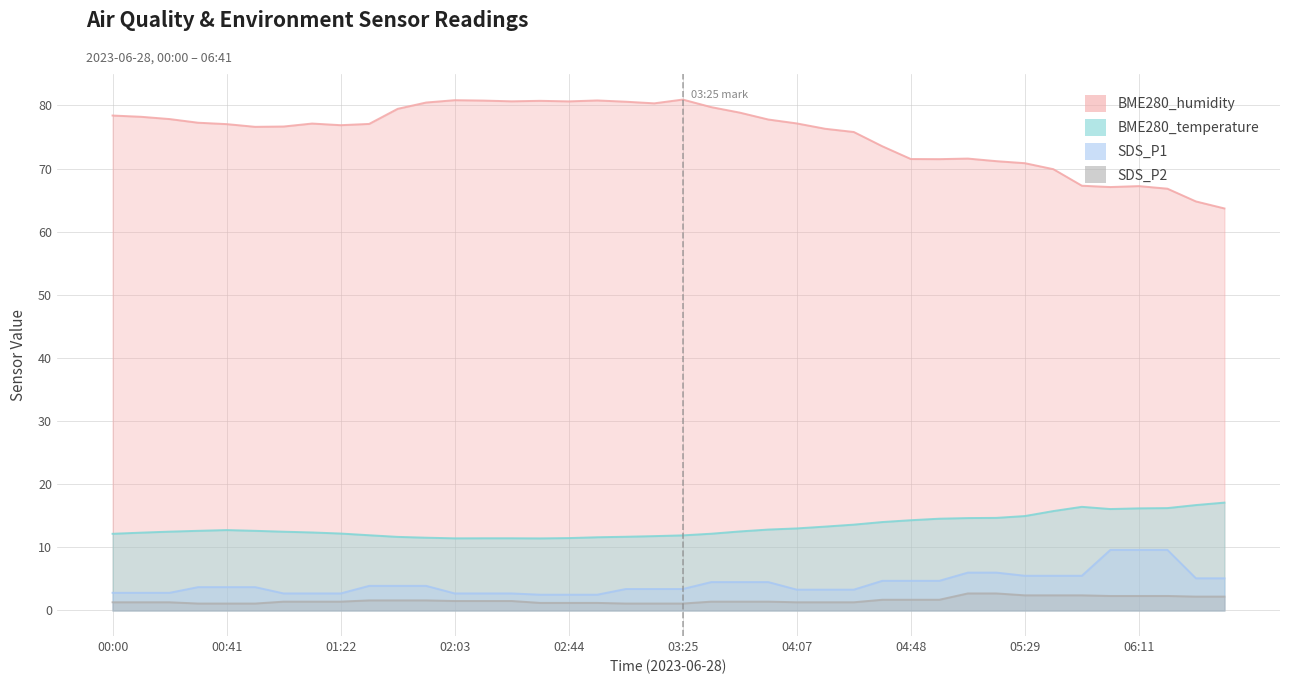

What is the label of the 7th point from the right?

05:39